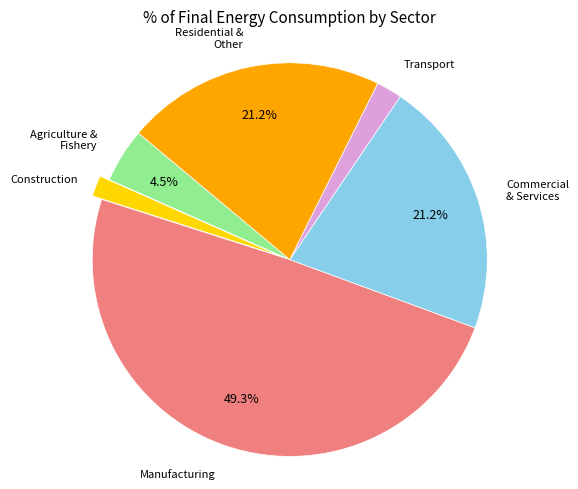

How many slices are in this pie chart?

6